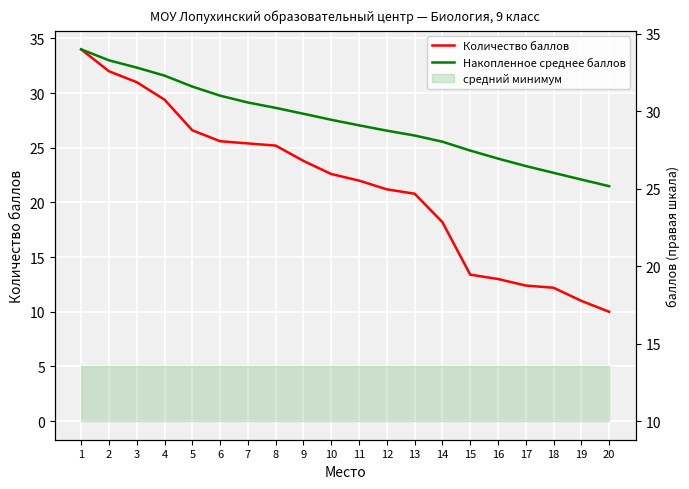

What is the lowest value of the Количество баллов series?

10.0